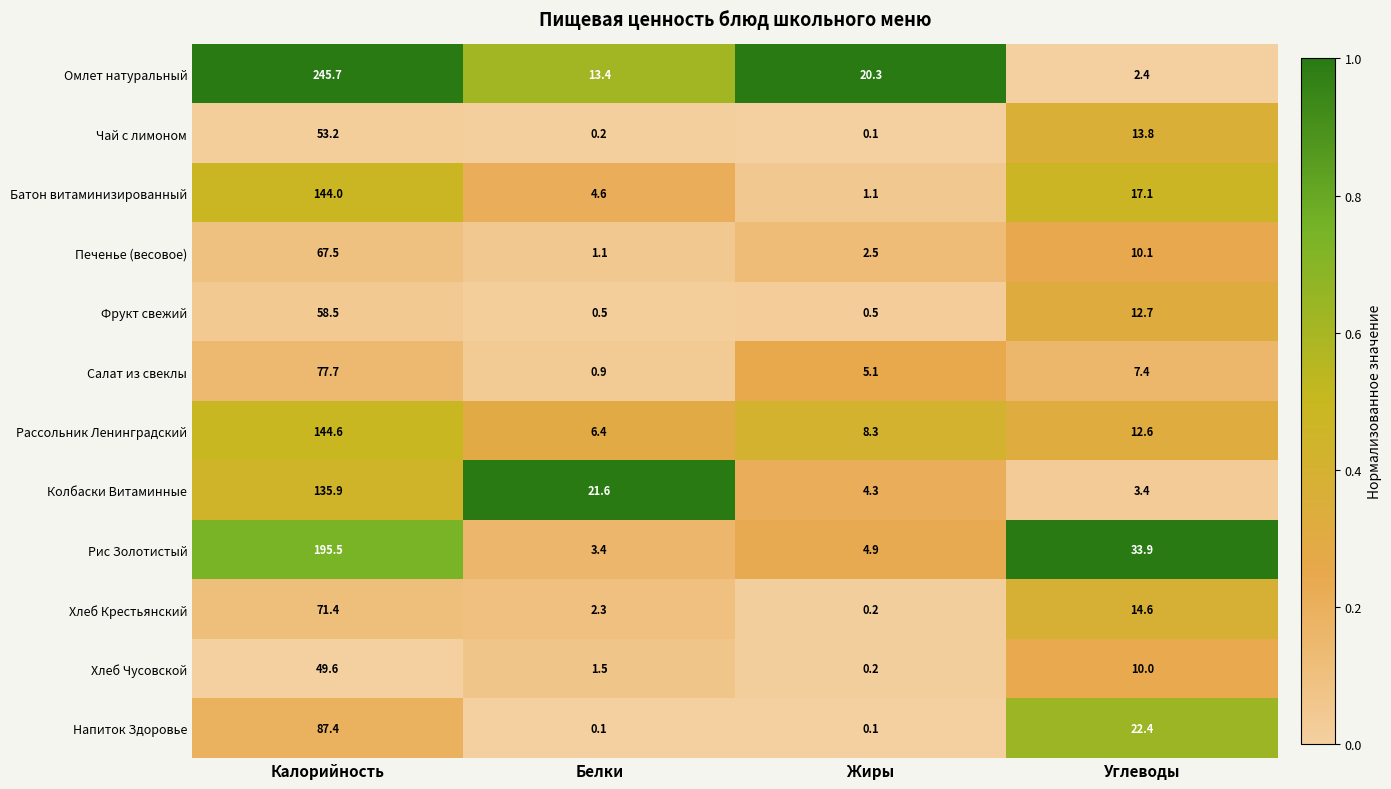

Which label corresponds to the largest value in the chart?

Калорийность